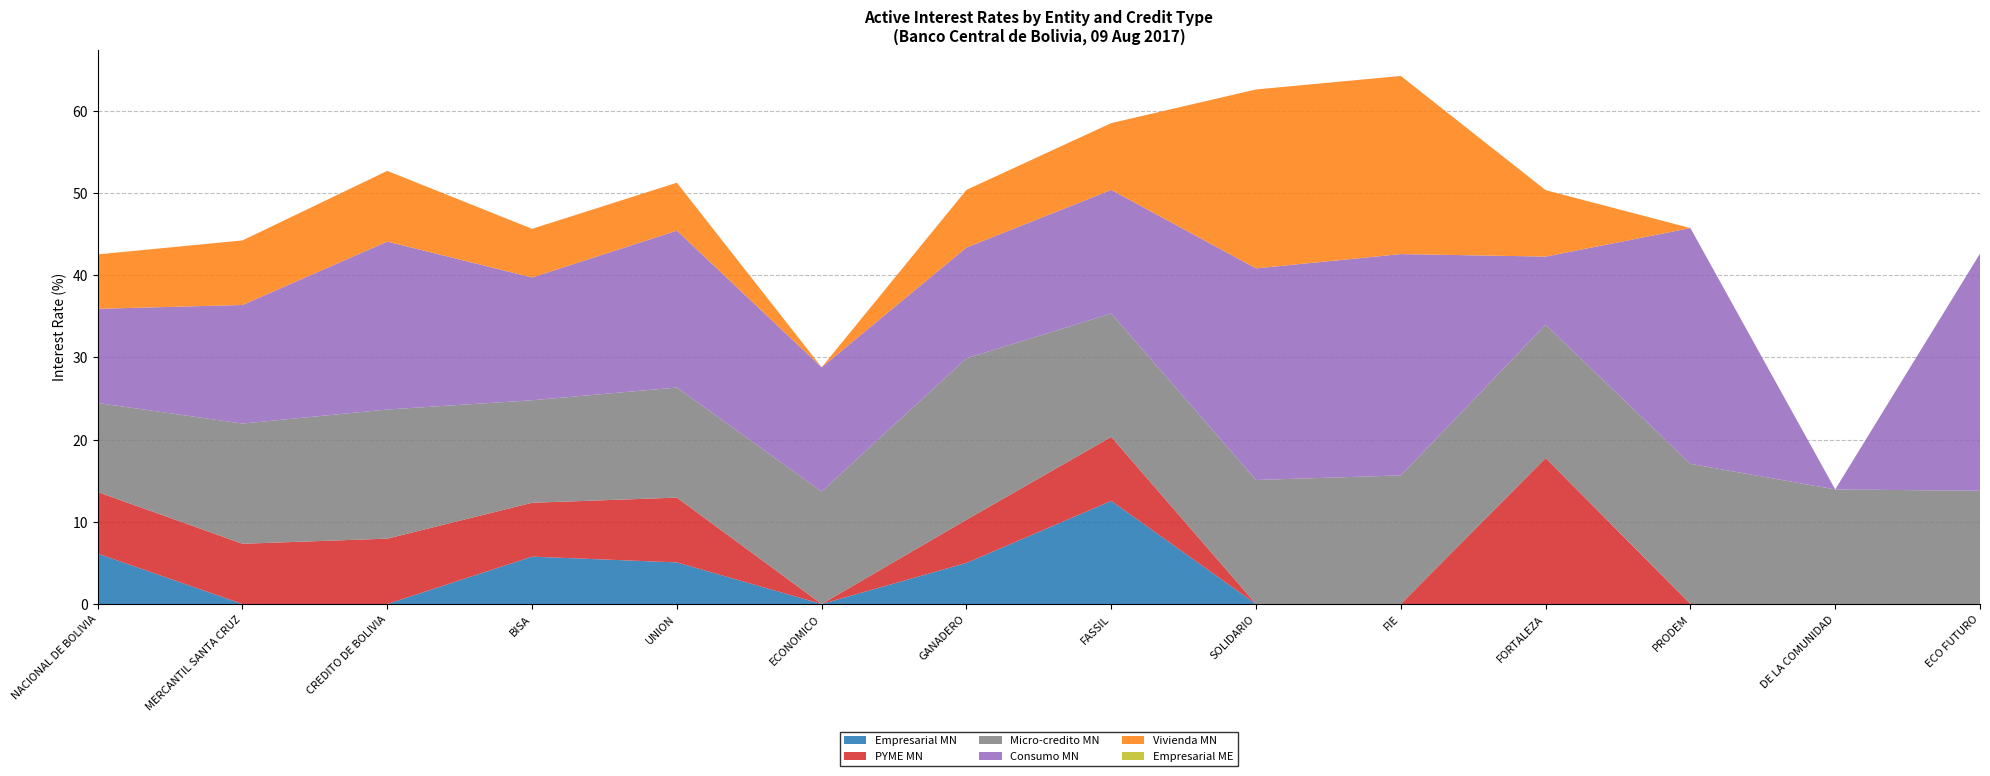

Reading left to right, list all the values displayed in this chart.

Empresarial MN: 6.1	0.0	0.0	5.8	5.1	0.0	5.0	12.6	0.0	0.0	0.0	0.0	0.0	0.0
PYME MN: 7.5	7.3	8.0	6.6	7.9	0.0	5.3	7.8	0.0	0.0	17.8	0.0	0.0	0.0
Micro-credito MN: 10.8	14.6	15.7	12.5	13.4	13.7	19.6	15.0	15.1	15.7	16.2	17.1	13.9	13.8
Consumo MN: 11.5	14.4	20.4	14.9	19.1	15.1	13.5	15.0	25.8	26.9	8.3	28.7	0.0	28.9
Vivienda MN: 6.6	7.9	8.6	5.9	5.8	0.0	7.0	8.1	21.8	21.7	8.1	0.0	0.0	0.0
Empresarial ME: 0.0	0.0	0.0	0.0	0.0	0.0	0.0	0.0	0.0	0.0	0.0	0.0	0.0	0.0